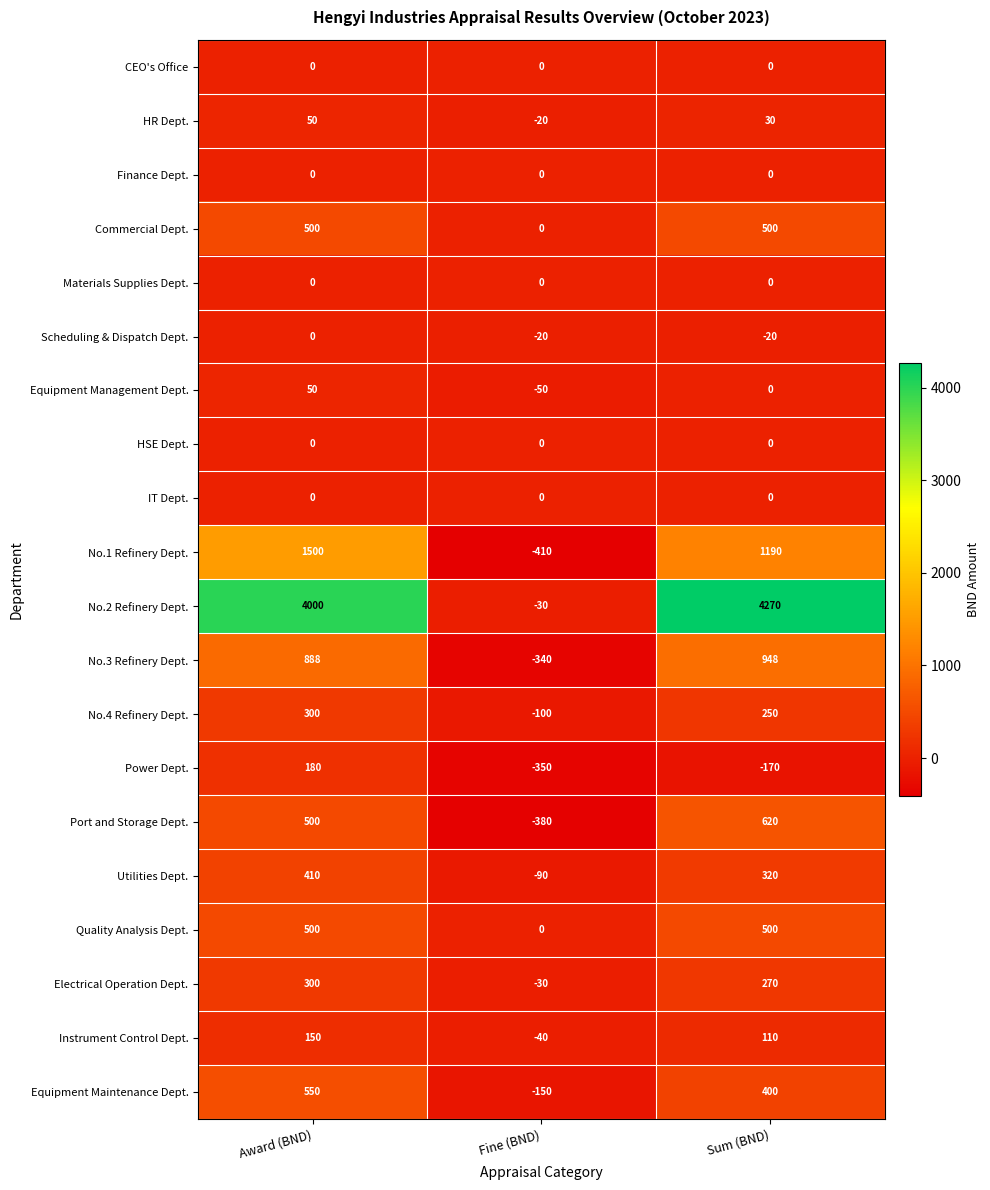

What is the difference between the Scheduling & Dispatch Dept. values at Sum (BND) and Award (BND)?

20